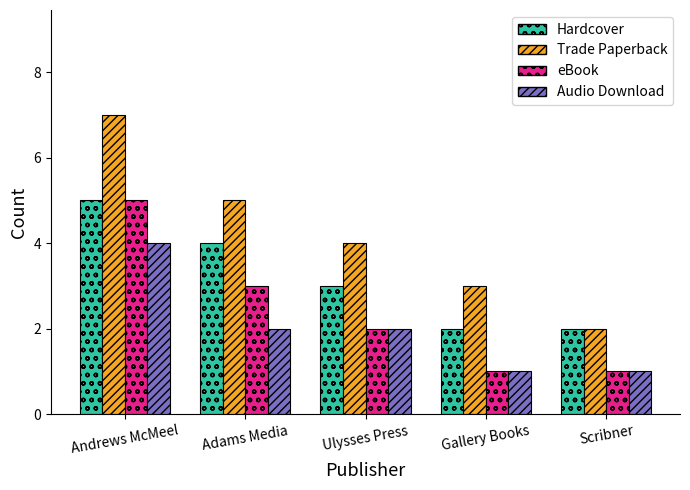

Which series has the largest total across all categories?

Trade Paperback